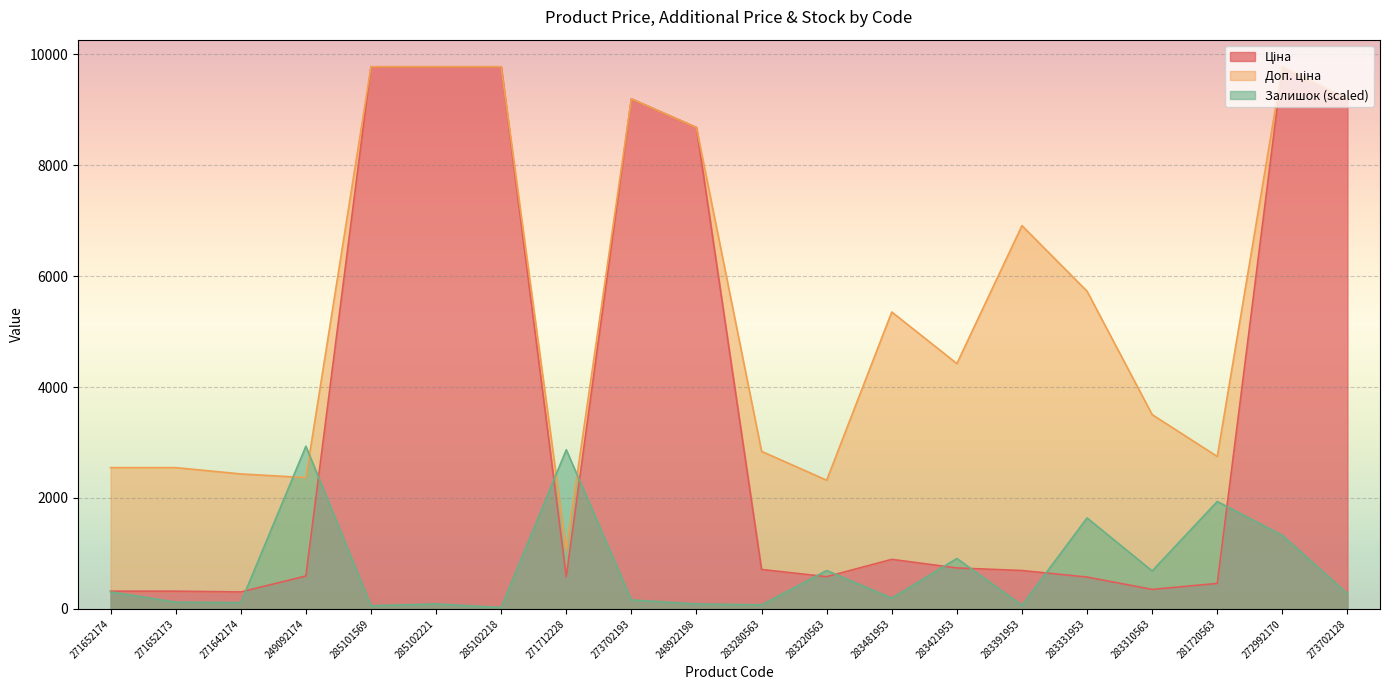

How many intersections are there between Ціна and Залишок?

10